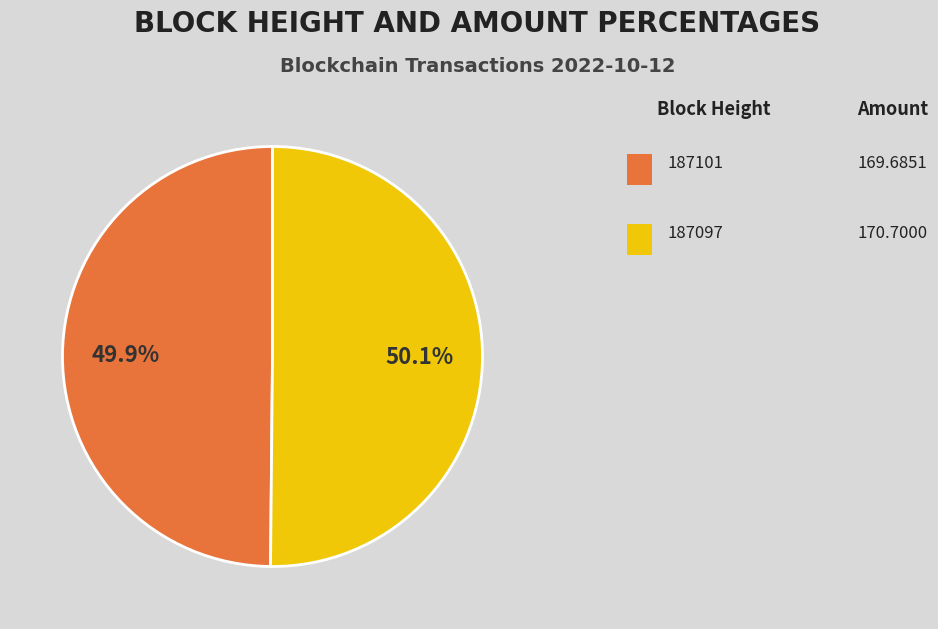

Is there a majority slice in this chart?

Yes